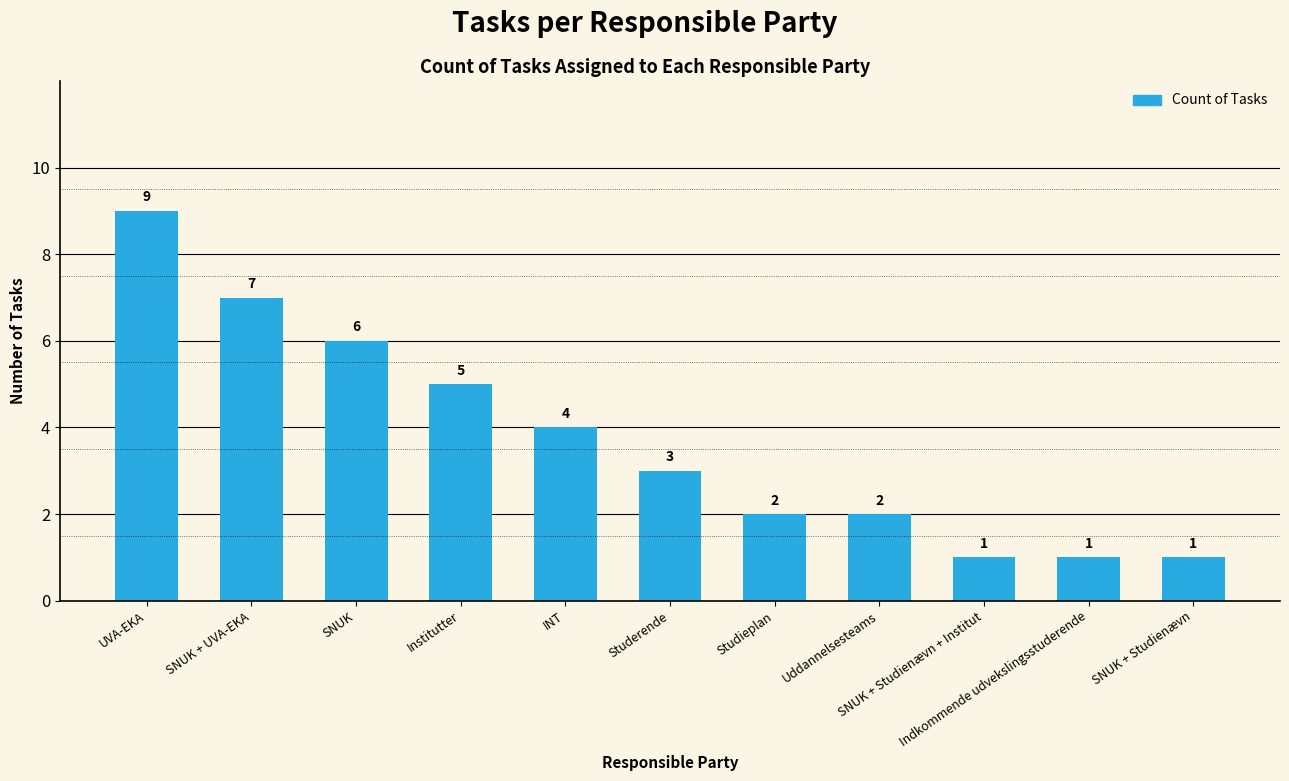

What is the greatest value displayed?

9